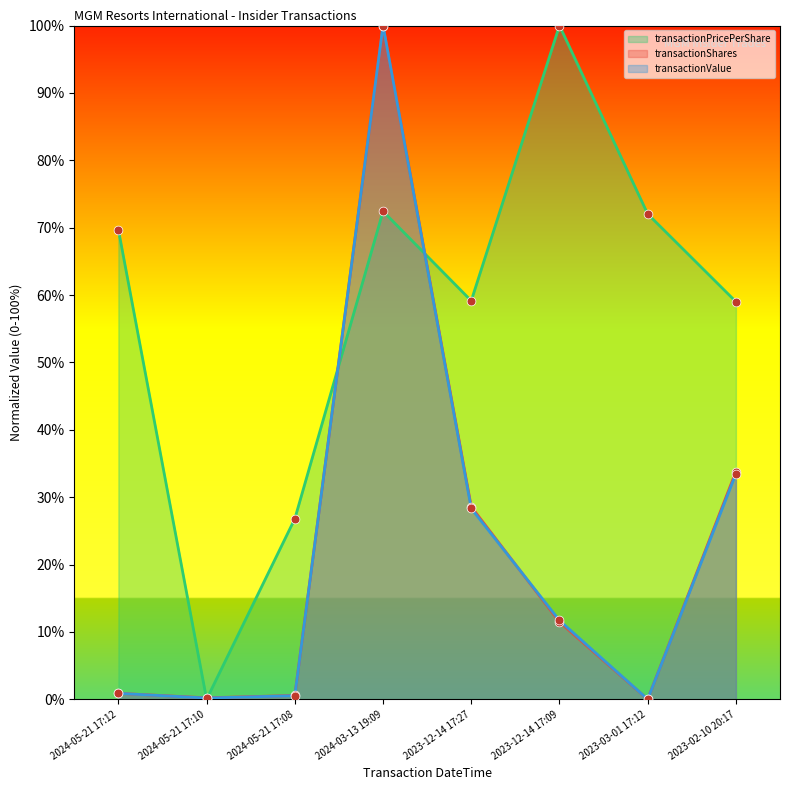

At which category is the sum across all series the highest?

2024-03-13 19:09